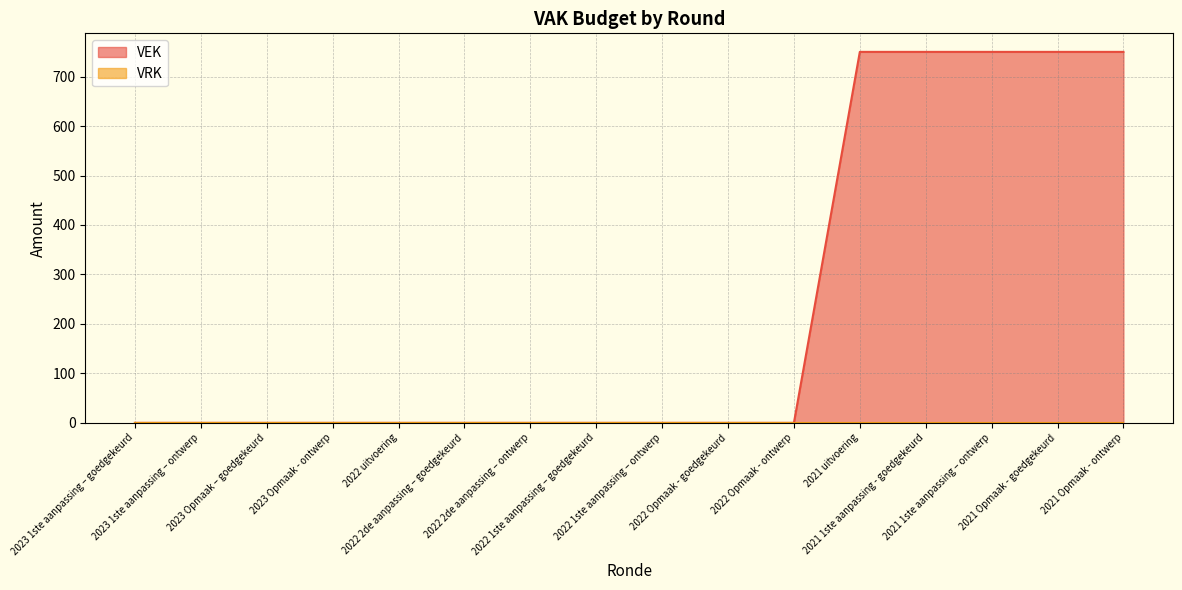

Reading left to right, extract all data points from this chart.

0	0	0	0	0	0	0	0	0	0	0	750	750	750	750	750